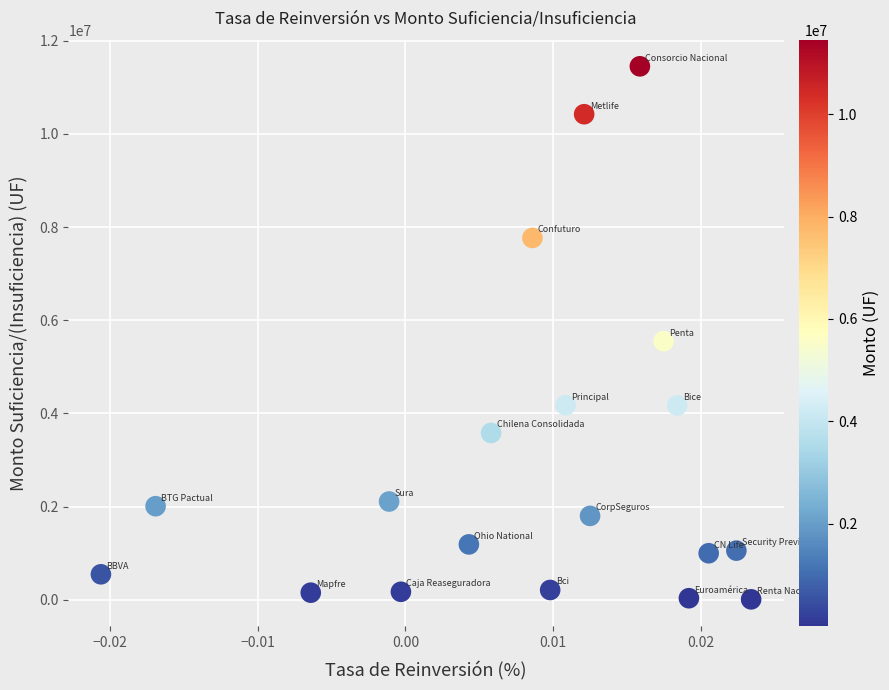

What Y value in the scatter plot is closest to 5729712?

5551191.7